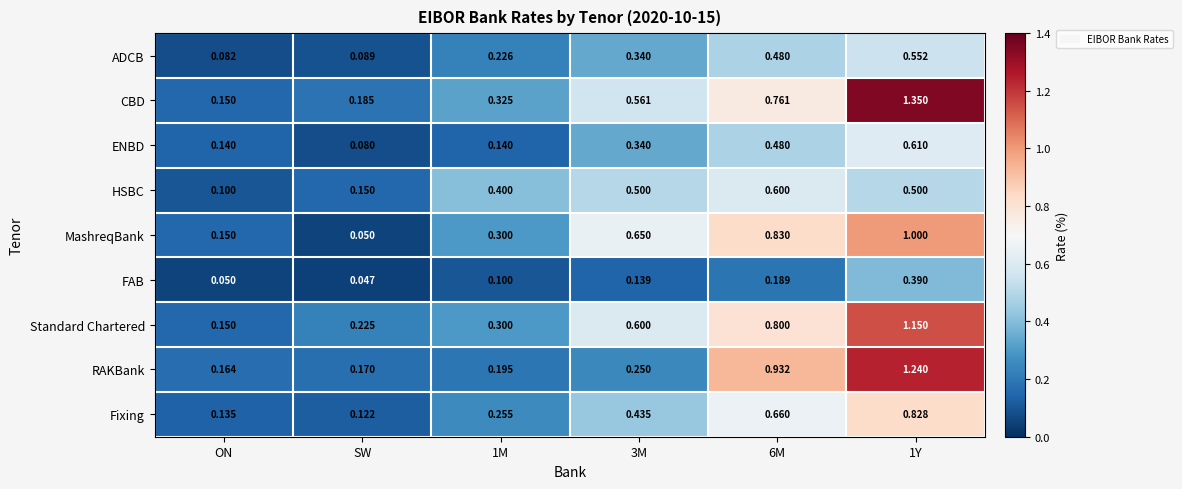

Which series has the widest spread of values?

CBD